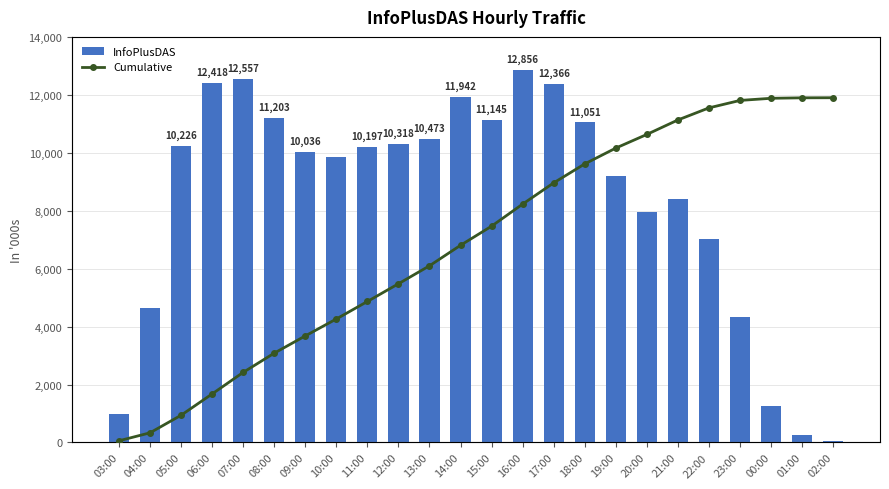

Are the bars grouped side by side (vs. stacked)?

Yes